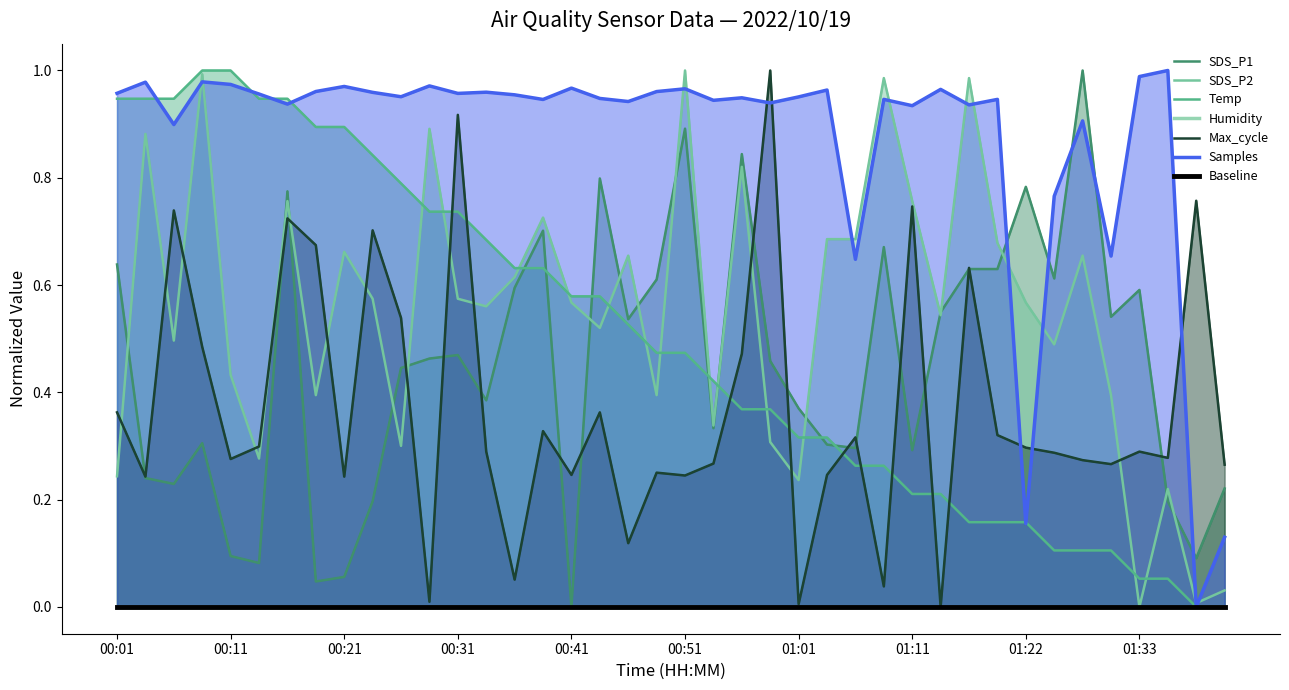

Which category has the highest value across all series?

01:37